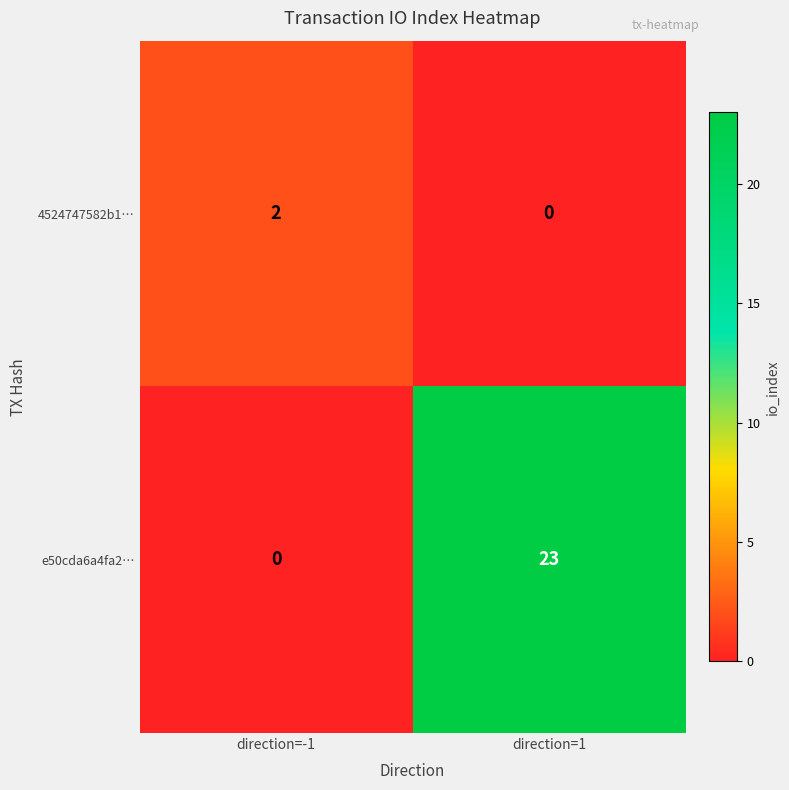

At which category is the sum across all series the highest?

direction=1